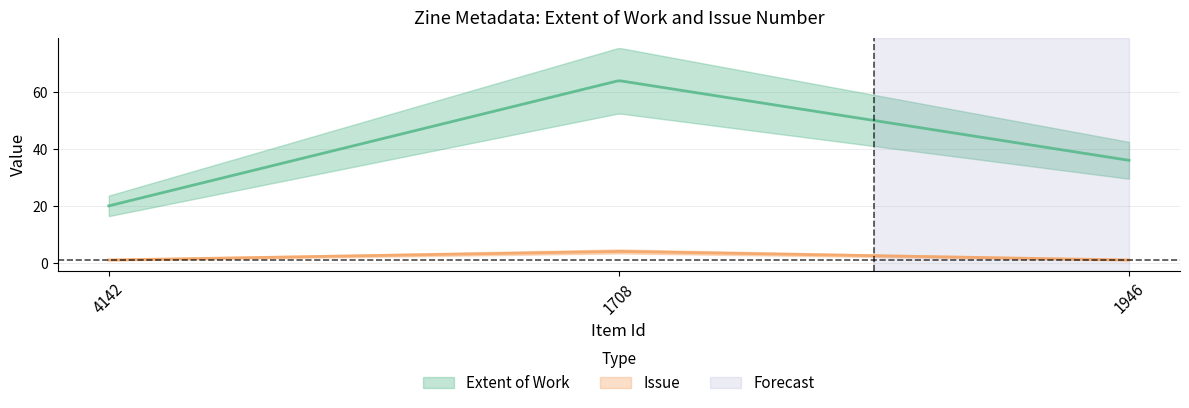

What are all the series names shown in the legend?

Extent of Work, Issue